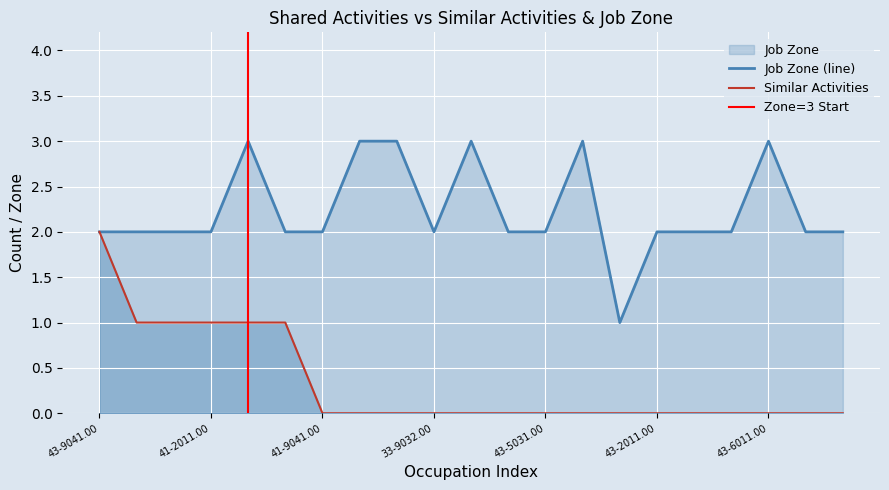

Which series has the largest range (max minus min)?

Similar Activities